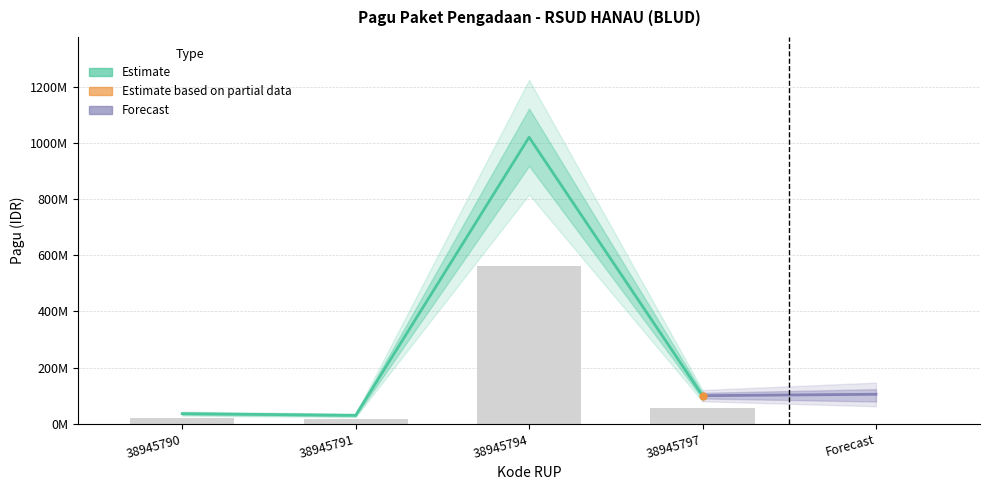

Which label corresponds to the smallest value in the chart?

38945791